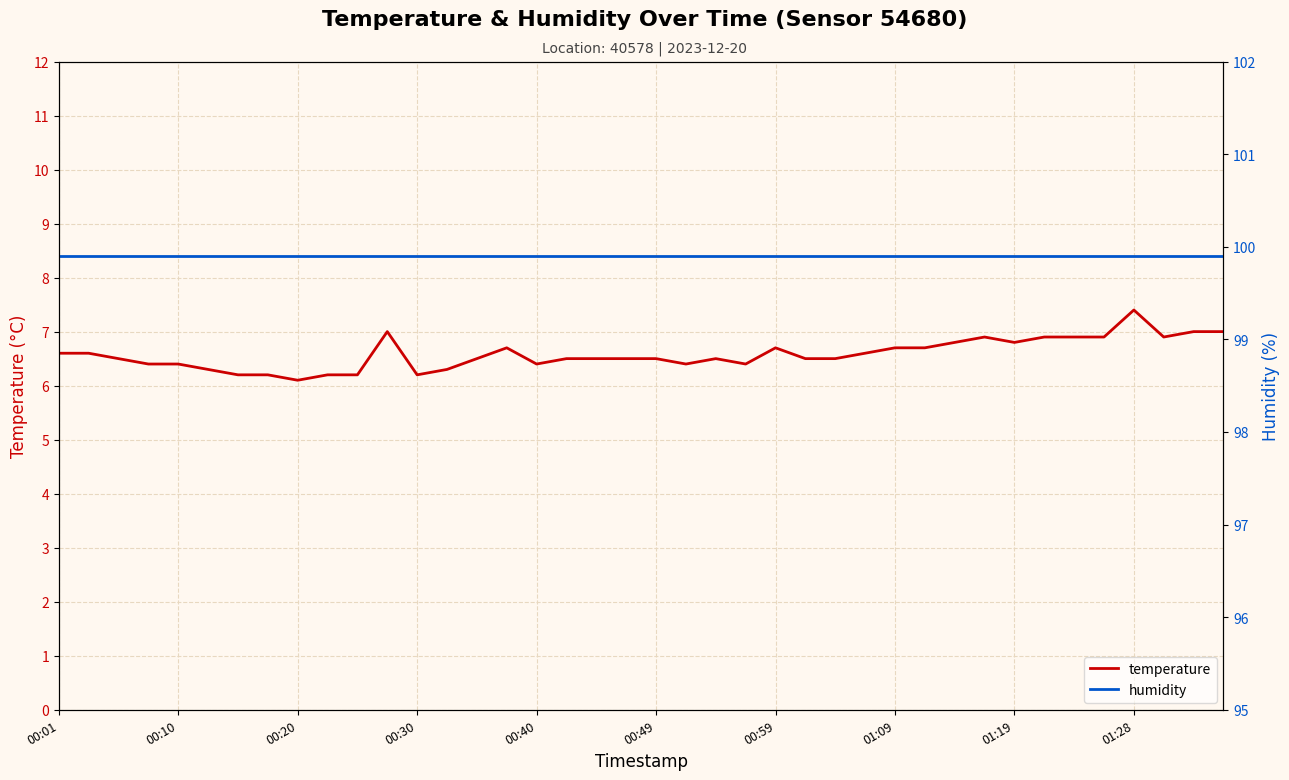

True or false: temperature and humidity intersect in this chart.

False